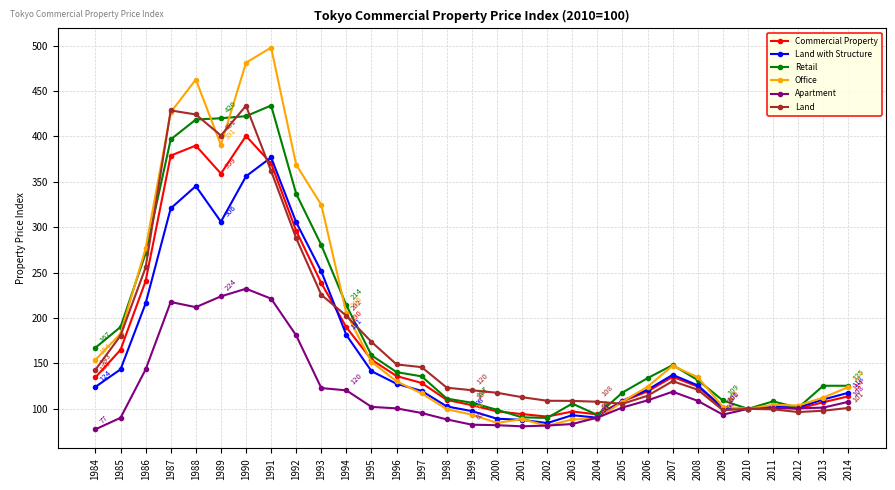

What is the highest value of the Apartment series?

232.3